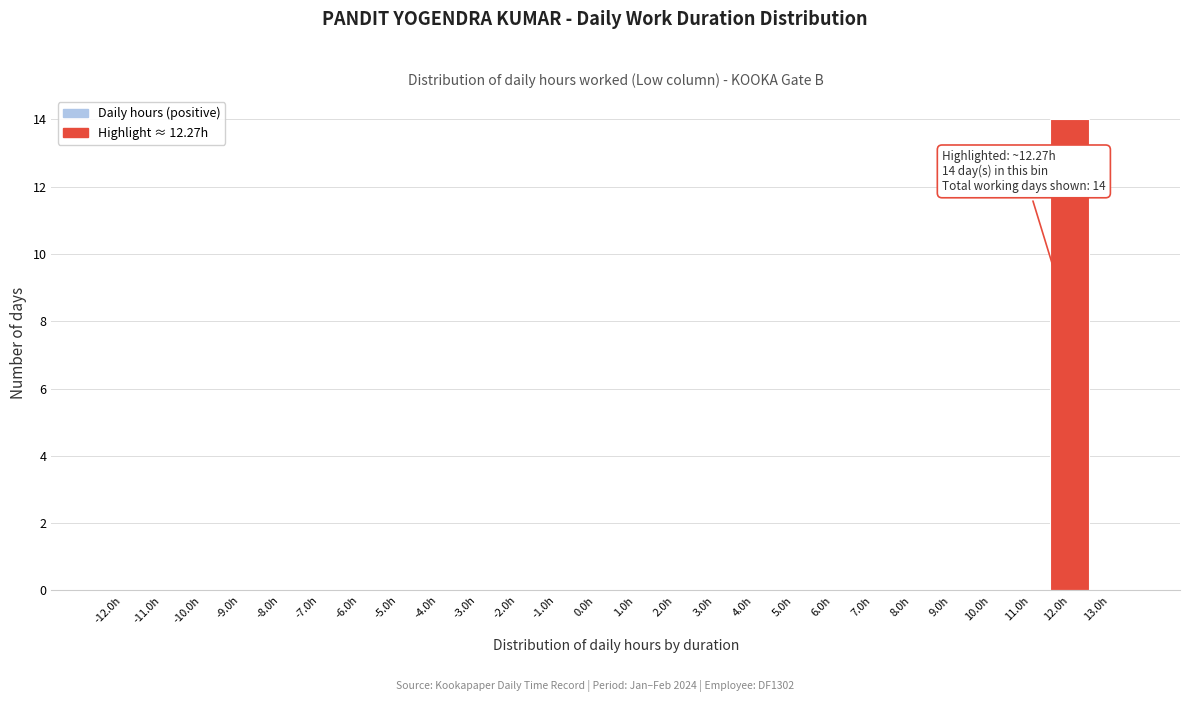

Which range on the x-axis has the tallest bar?

11.5 to 12.5